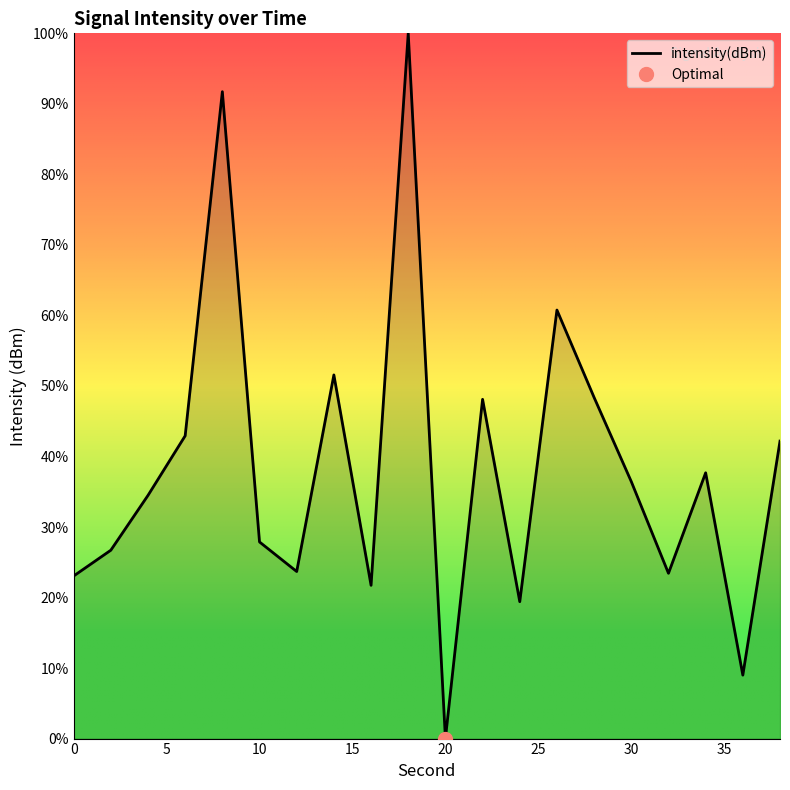

What is the difference between the maximum and second lowest values?

91.0